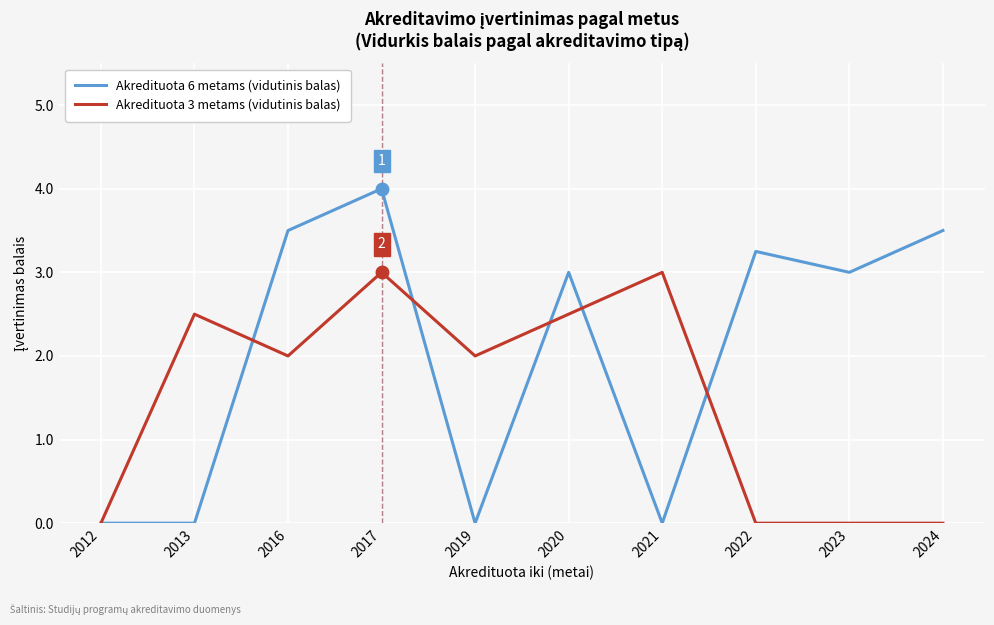

Rank the series at 2017 from highest to lowest value.

Akredituota 6 metams (vidutinis balas), Akredituota 3 metams (vidutinis balas)